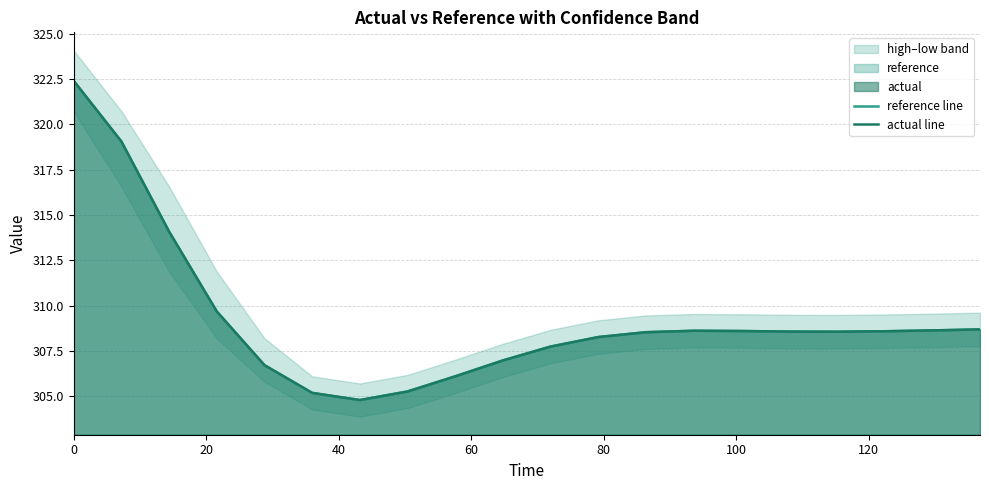

What is the maximum value for actual line?

322.4